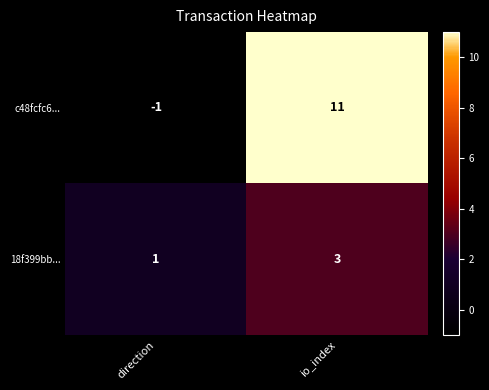

What is the maximum value shown in the chart?

11